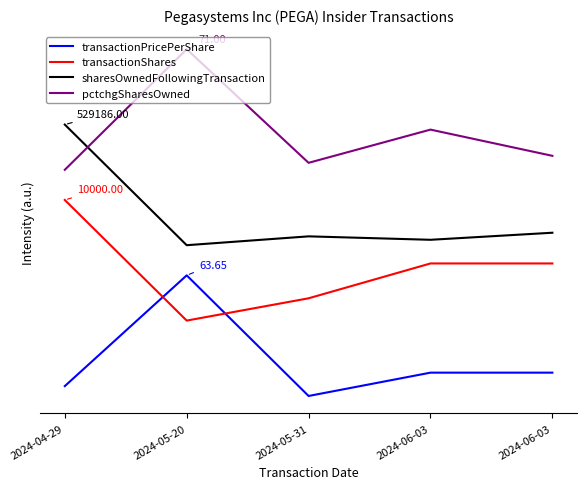

Does the chart have visible grid lines?

No